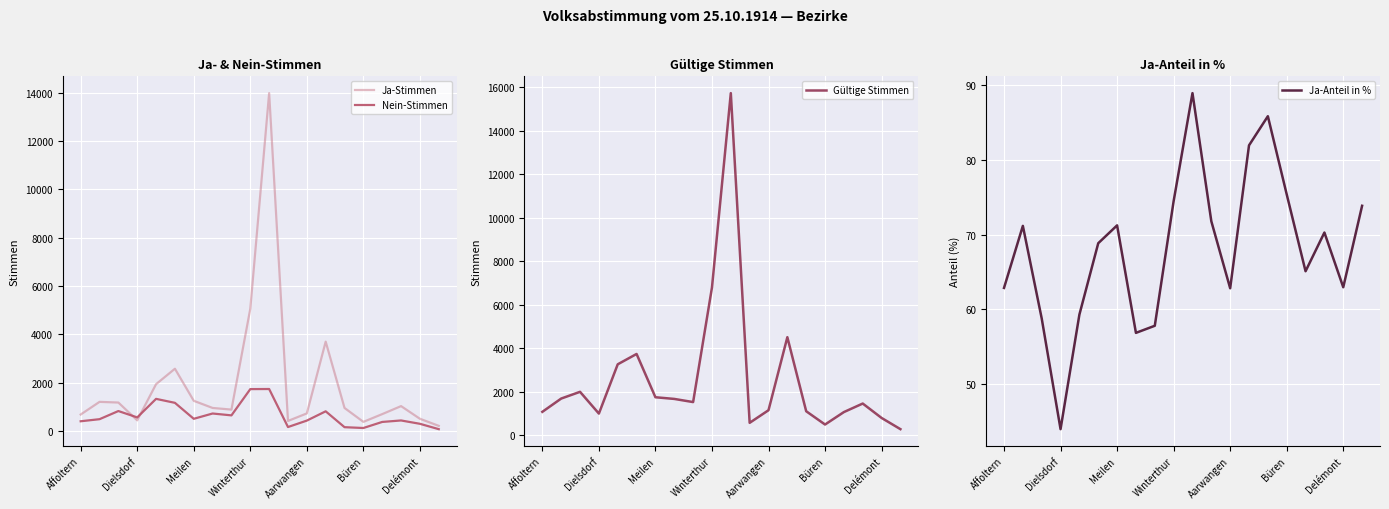

The value of Nein-Stimmen at Aarwangen is 430. True or false?

True